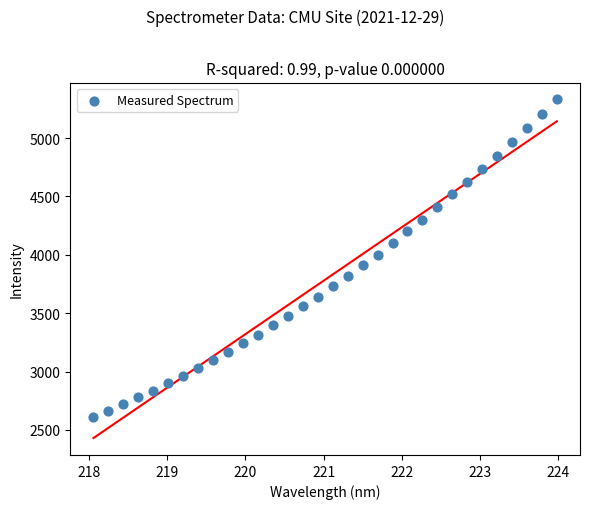

What is the range of Y values (max minus min)?

2718.3